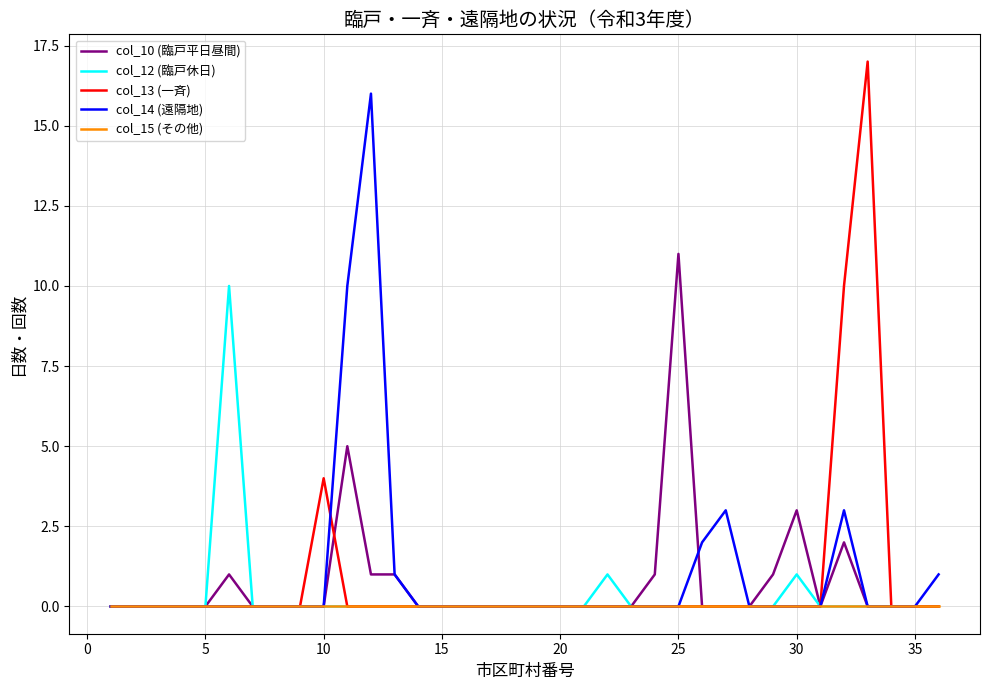

What is the greatest value displayed?

17